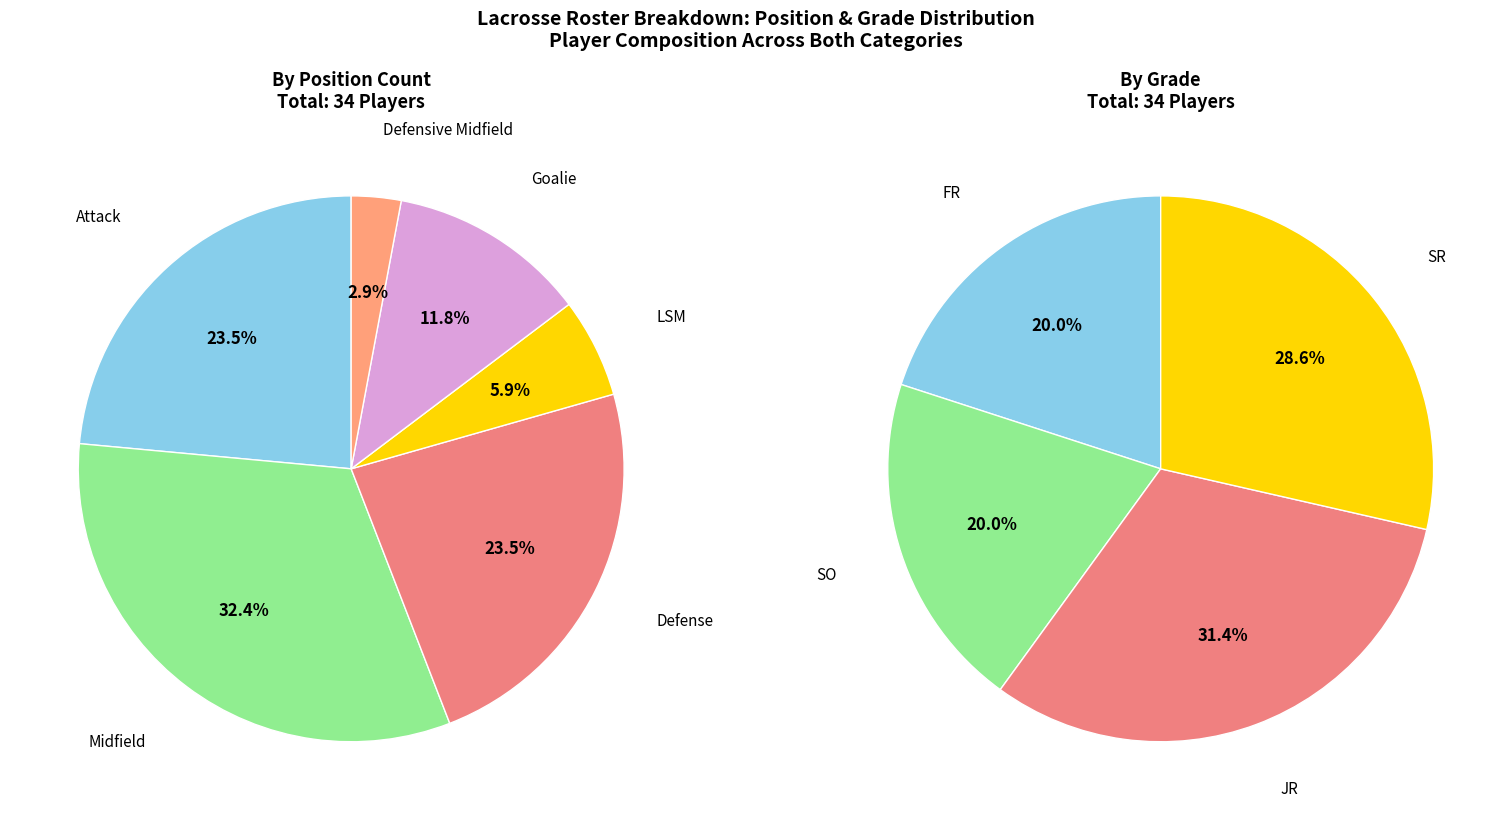

To the nearest percent, what is the difference between the Defense and LSM slice percentages?

18%